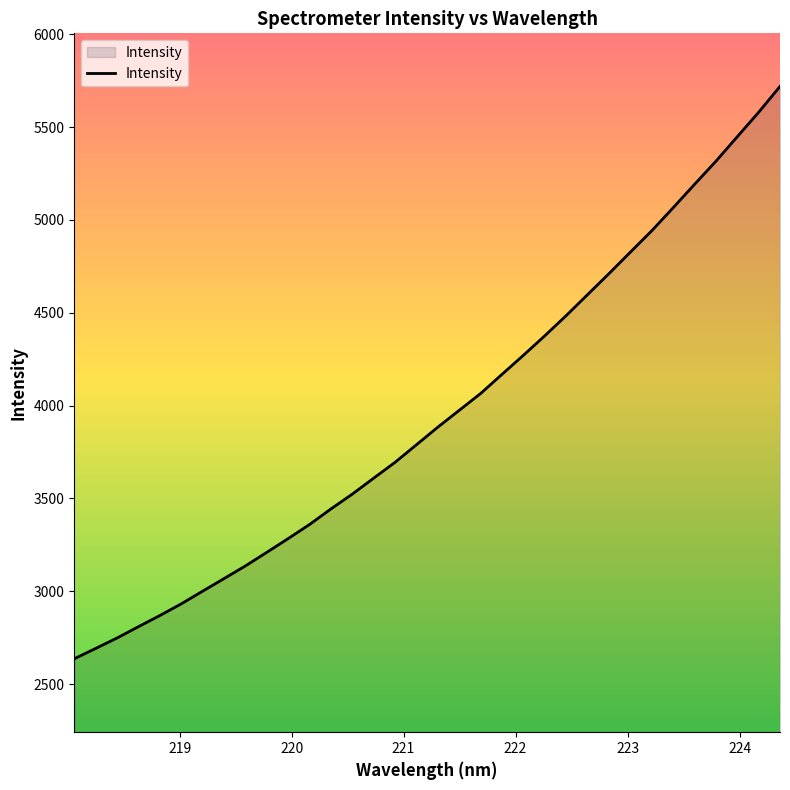

What is the maximum value shown in the chart?

5718.8